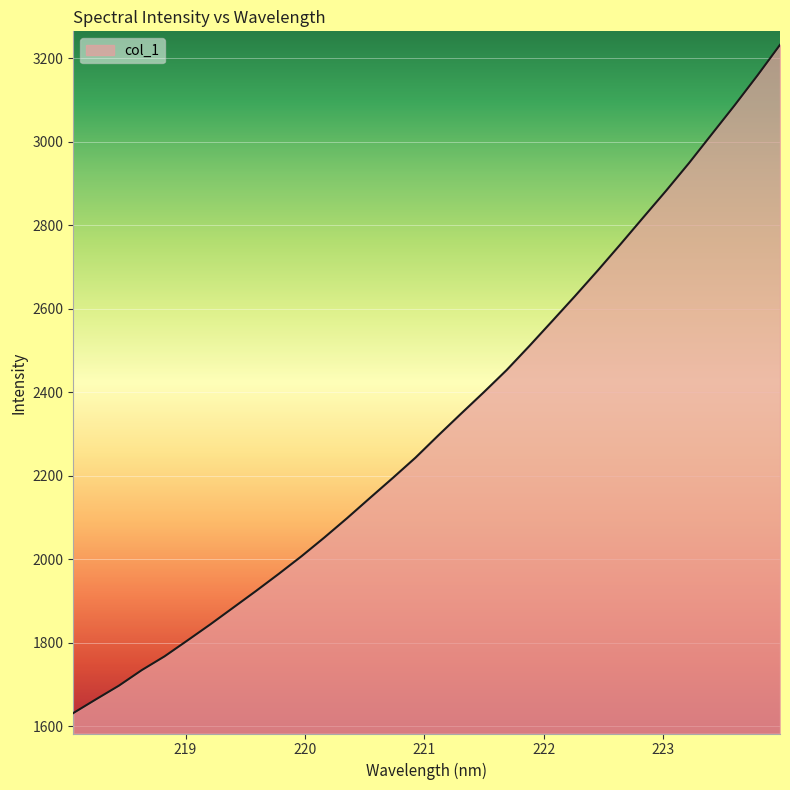

What is the difference between the maximum and minimum values?

1600.9